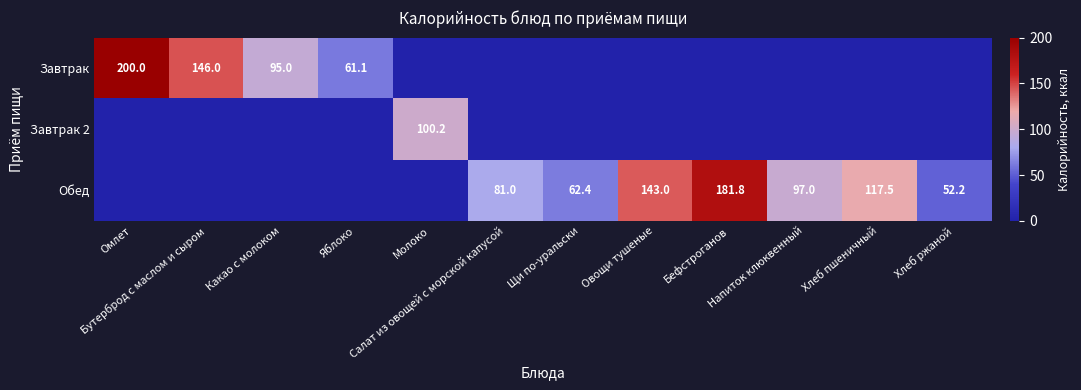

What is the approximate value of Обед at Хлеб пшеничный?

117.5